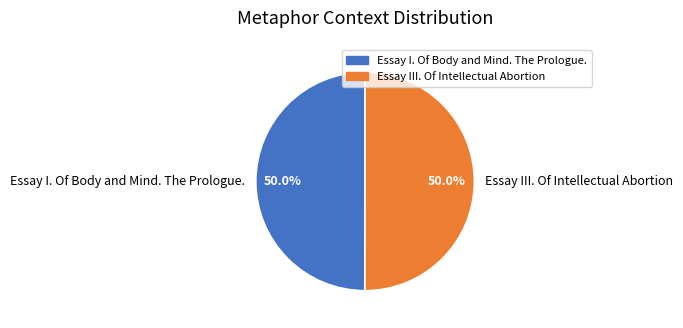

To the nearest percent, what percentage of the pie is Essay III. Of Intellectual Abortion?

50%